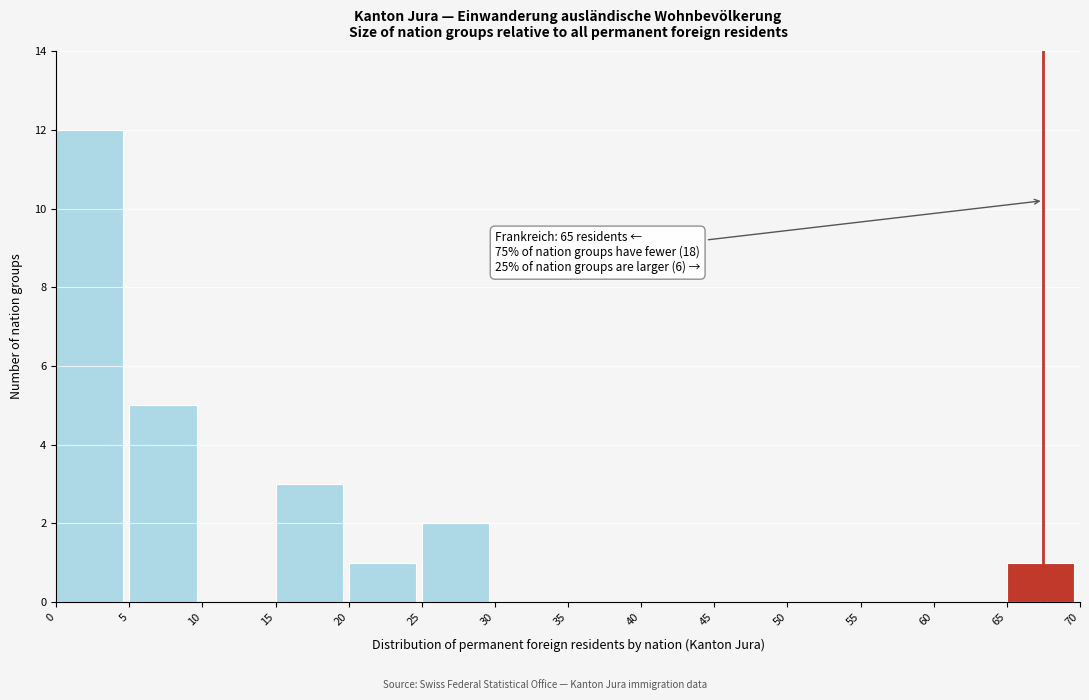

Which range on the x-axis has the tallest bar?

0 to 5